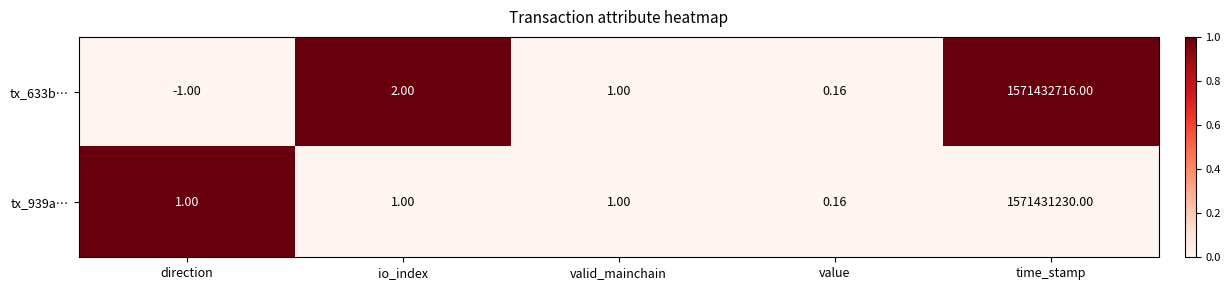

At which category is the sum across all series the highest?

time_stamp